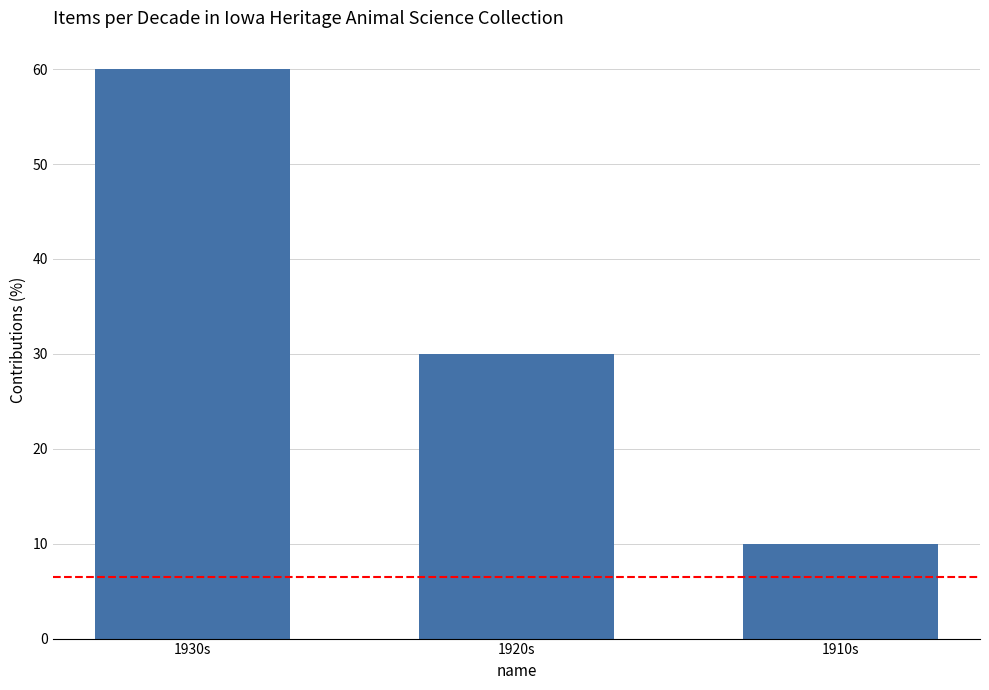

What is the difference between the second highest and minimum values?

20